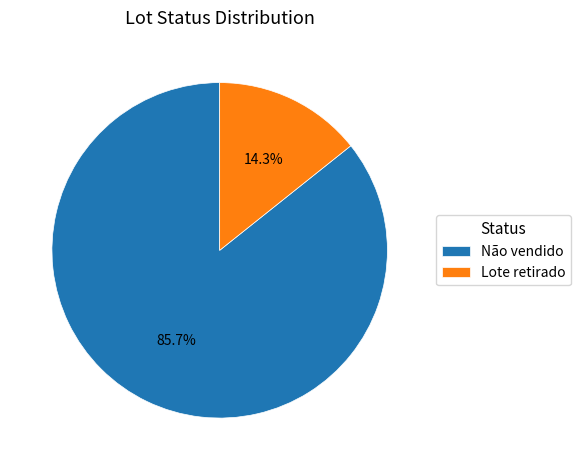

To the nearest percent, what portion does Não vendido represent?

86%